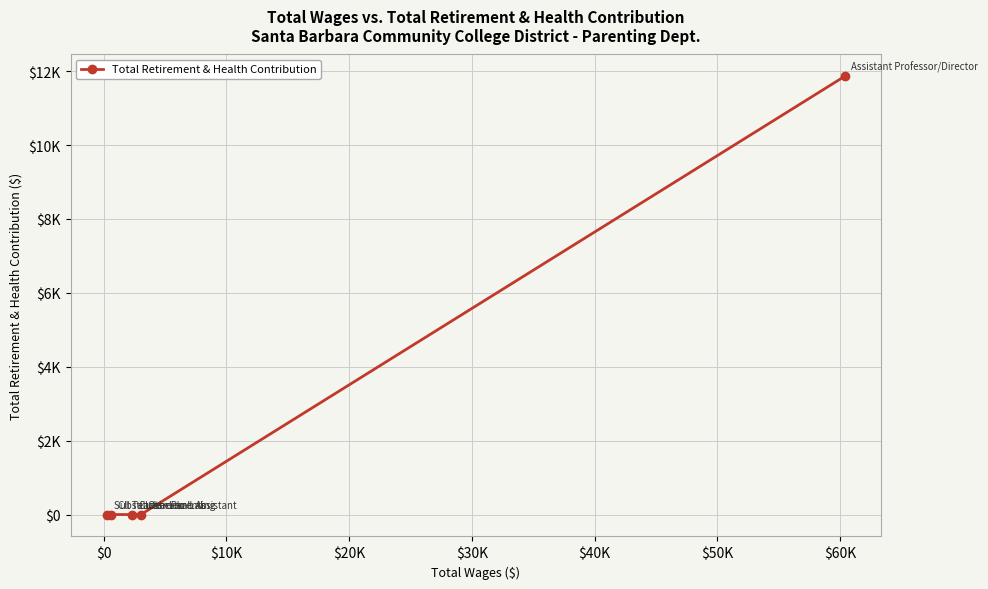

Does the chart have visible grid lines?

Yes